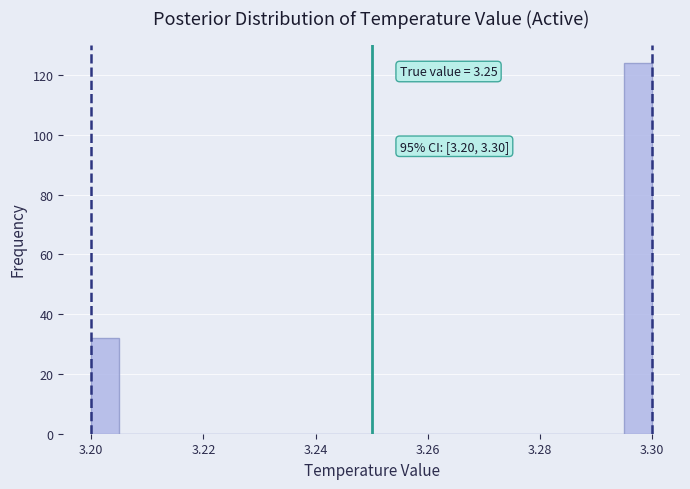

Around what value on the x-axis is the tallest bar? Give the approximate position of its centre, as read against the axis.

3.298